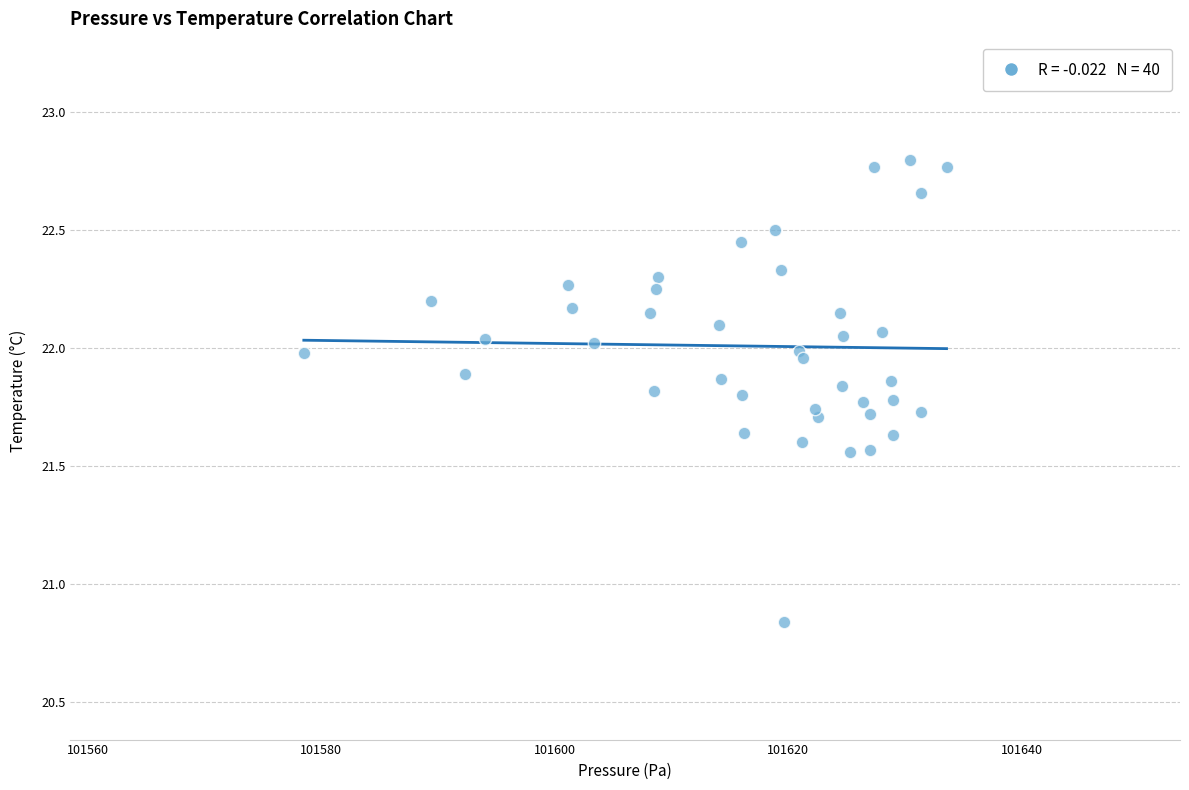

What is the range of Y values (max minus min)?

2.0